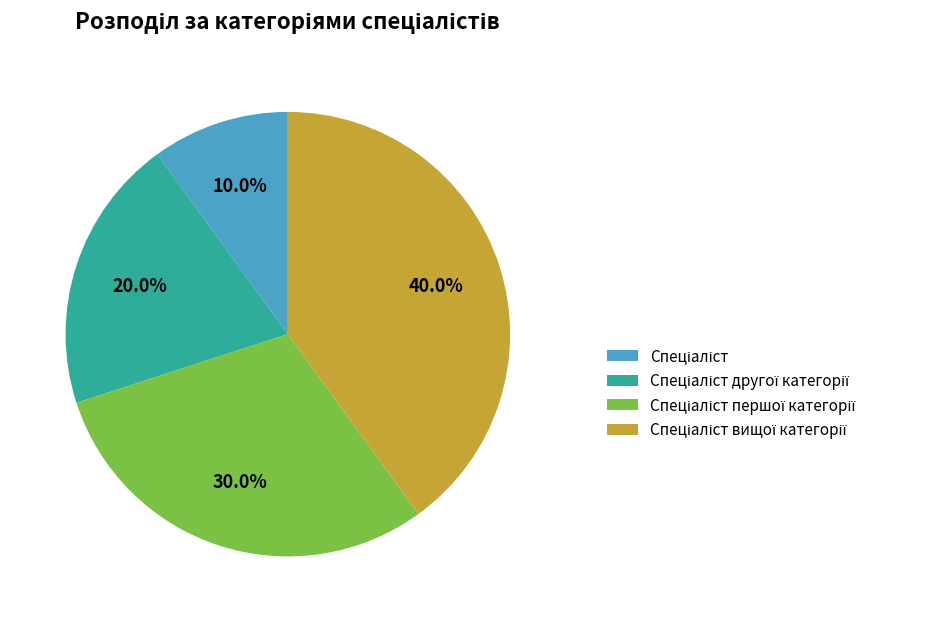

Is there a majority slice in this chart?

No